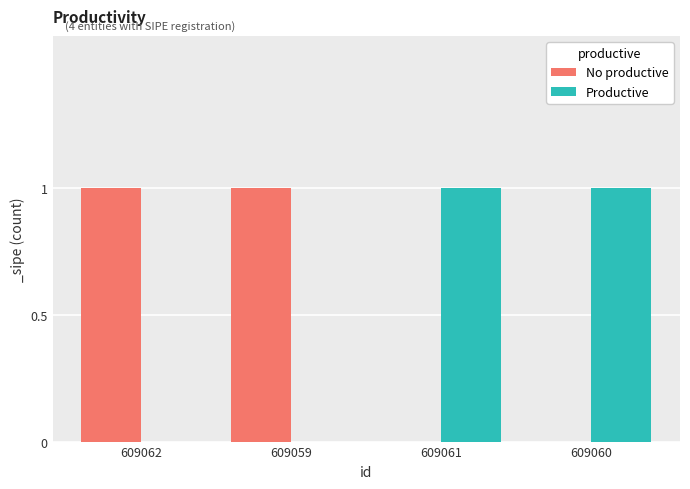

Reading left to right, transcribe all the data shown in this chart.

No productive: 609062=1	609059=1	609061=0	609060=0
Productive: 609062=0	609059=0	609061=1	609060=1